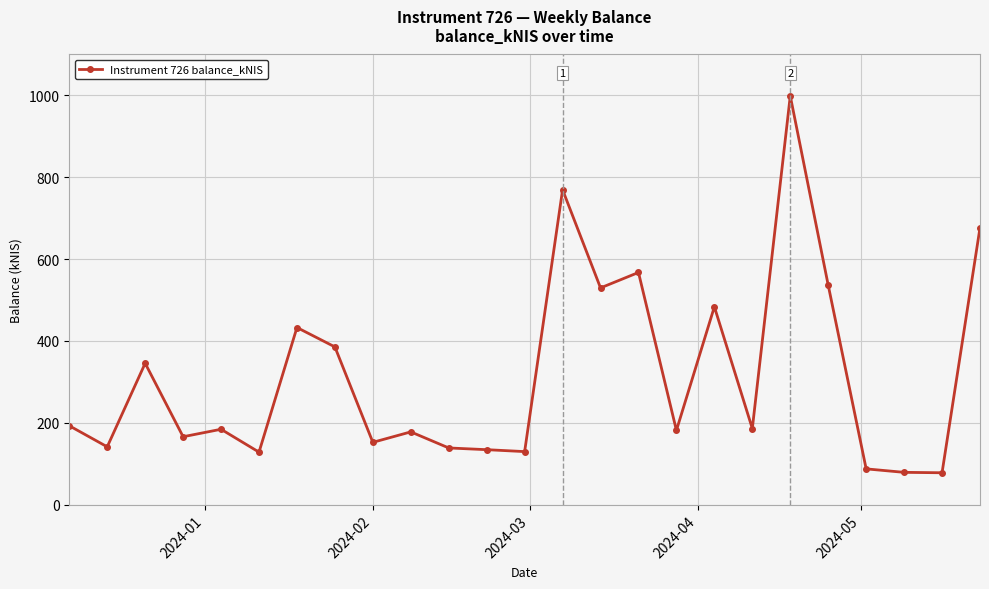

What is the value of the 8th point from the left?

385.5